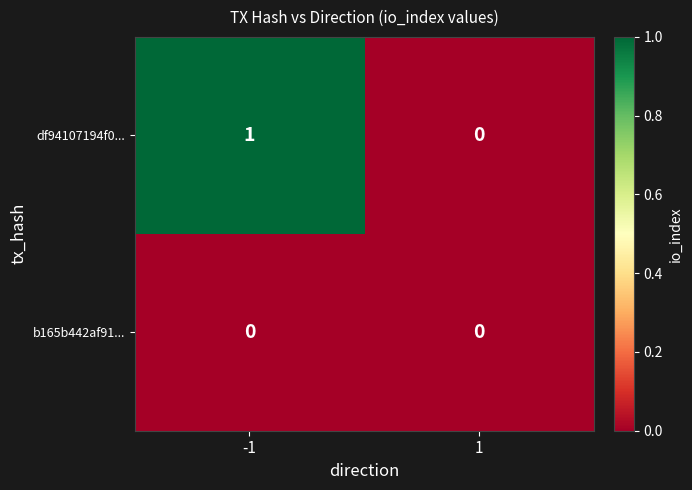

How many data points does each series have?

2